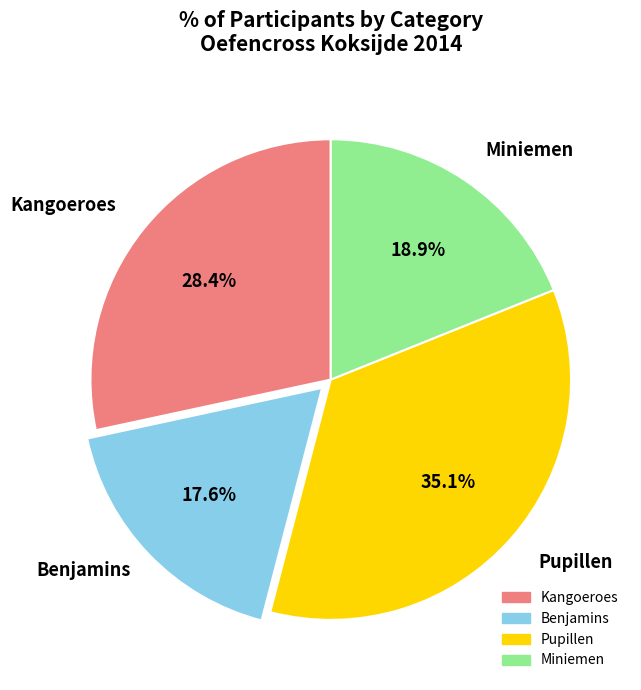

To the nearest percent, what percentage of the pie is Benjamins?

18%